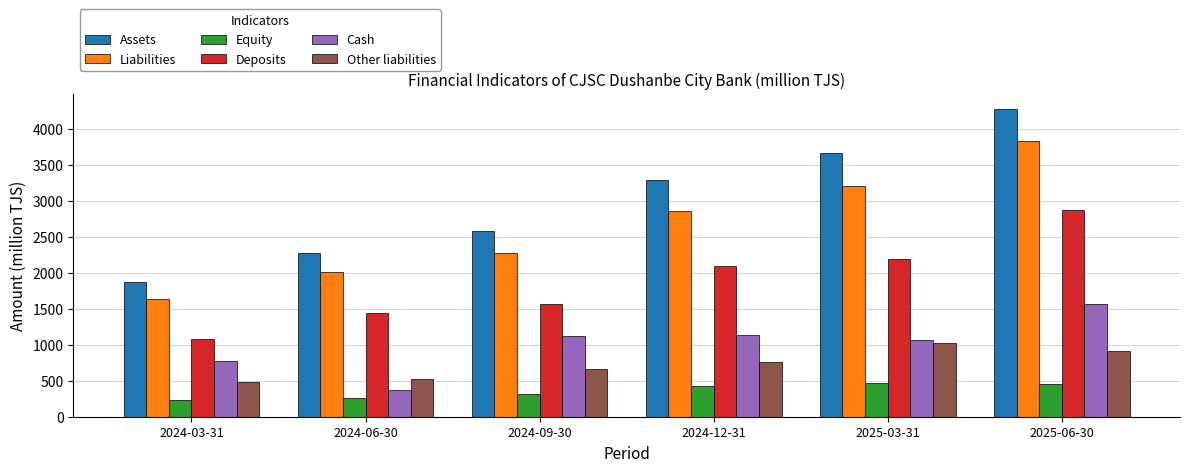

Rank the series at 2024-12-31 from lowest to highest value.

Equity, Other liabilities, Cash, Deposits, Liabilities, Assets